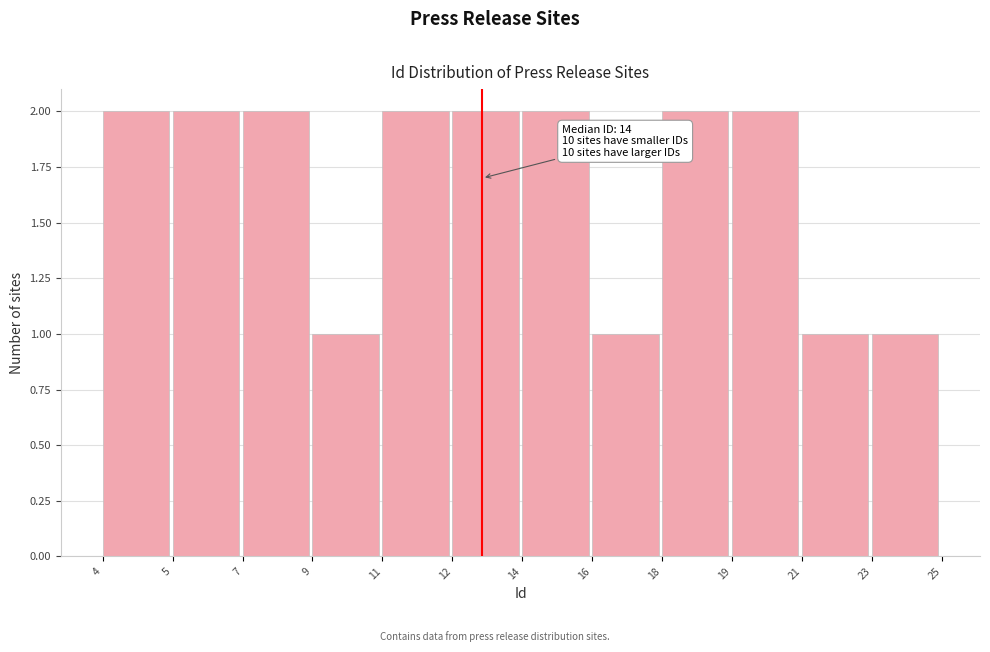

Reading right to left, extract all data points from this chart.

1	1	2	2	1	2	2	2	1	2	2	2